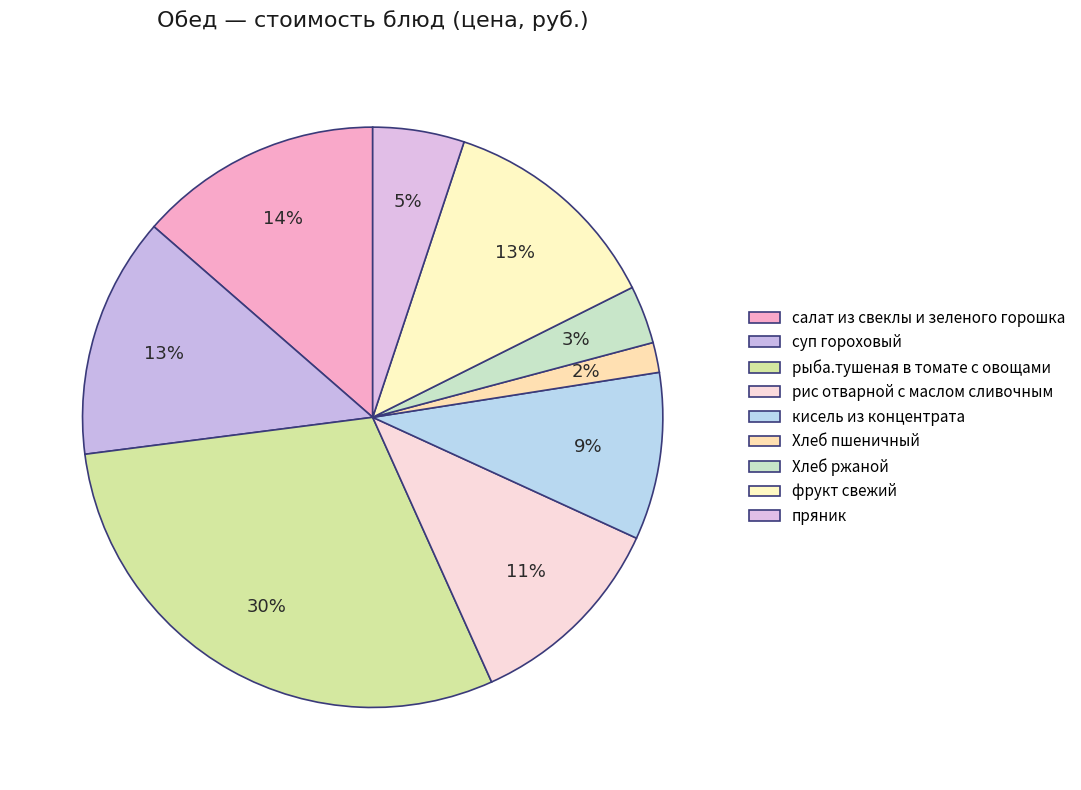

How many slices are in this pie chart?

9